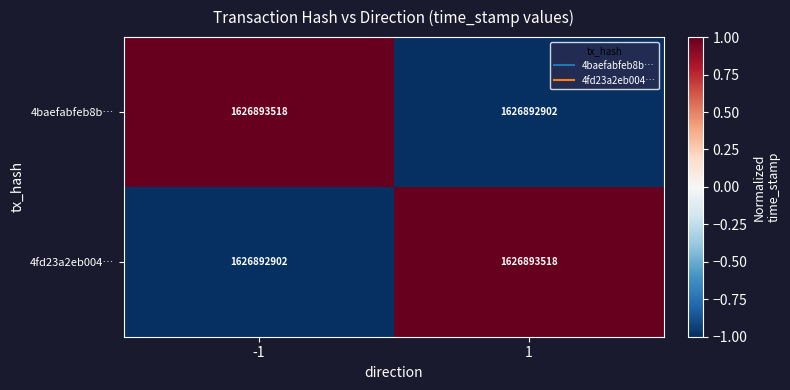

Which series has the largest total across all categories?

4baefabfeb8b…